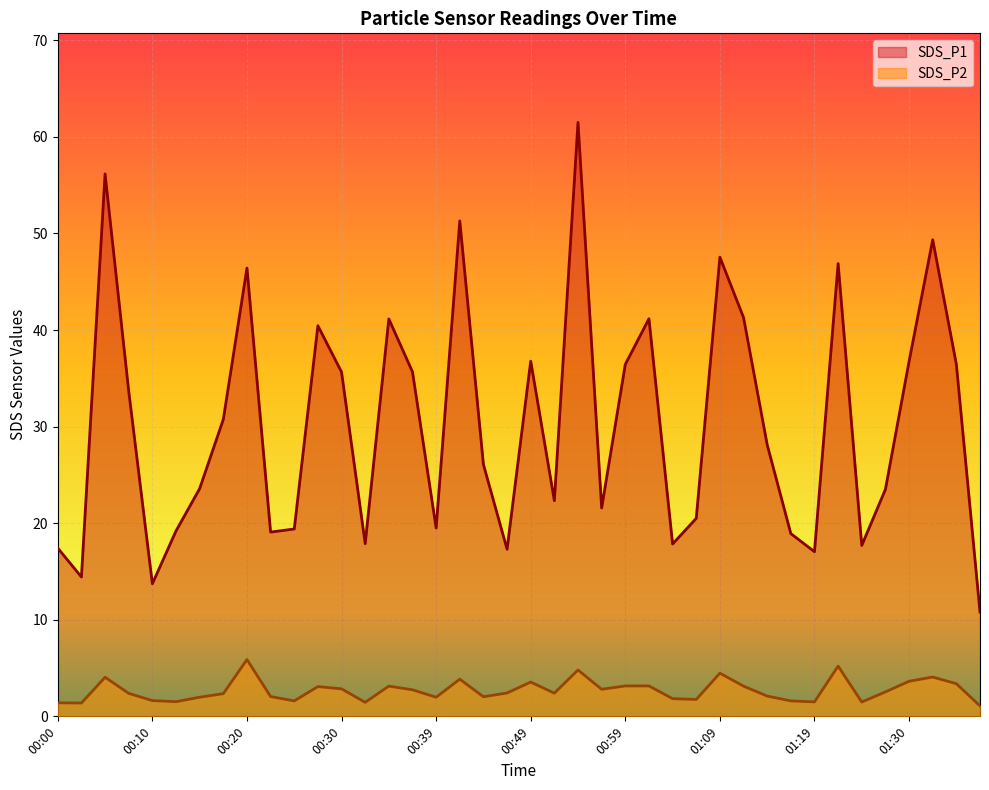

At which label does SDS_P2 reach its peak?

00:20